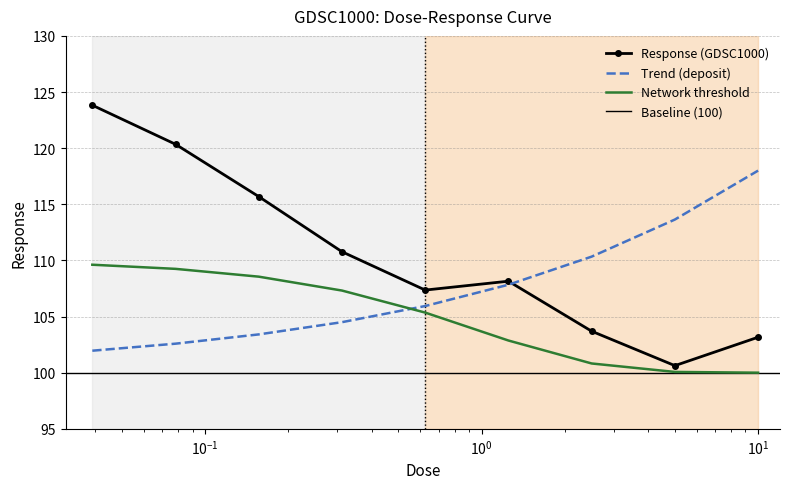

What position from the left is 2.5?

7